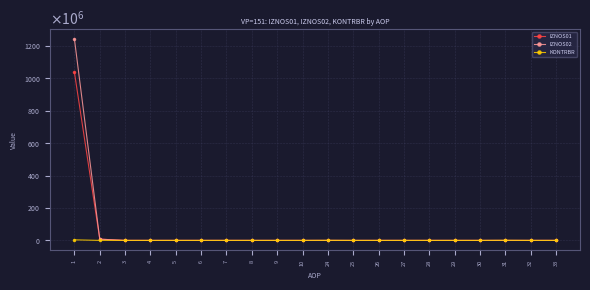

Which series has the largest range (max minus min)?

IZNOS02